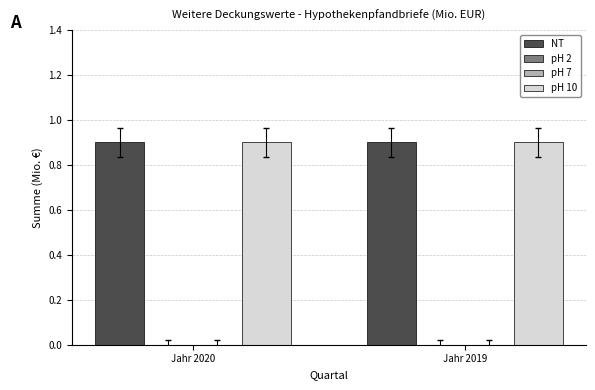

What is the spread (max minus min) of values at Jahr 2020?

0.9